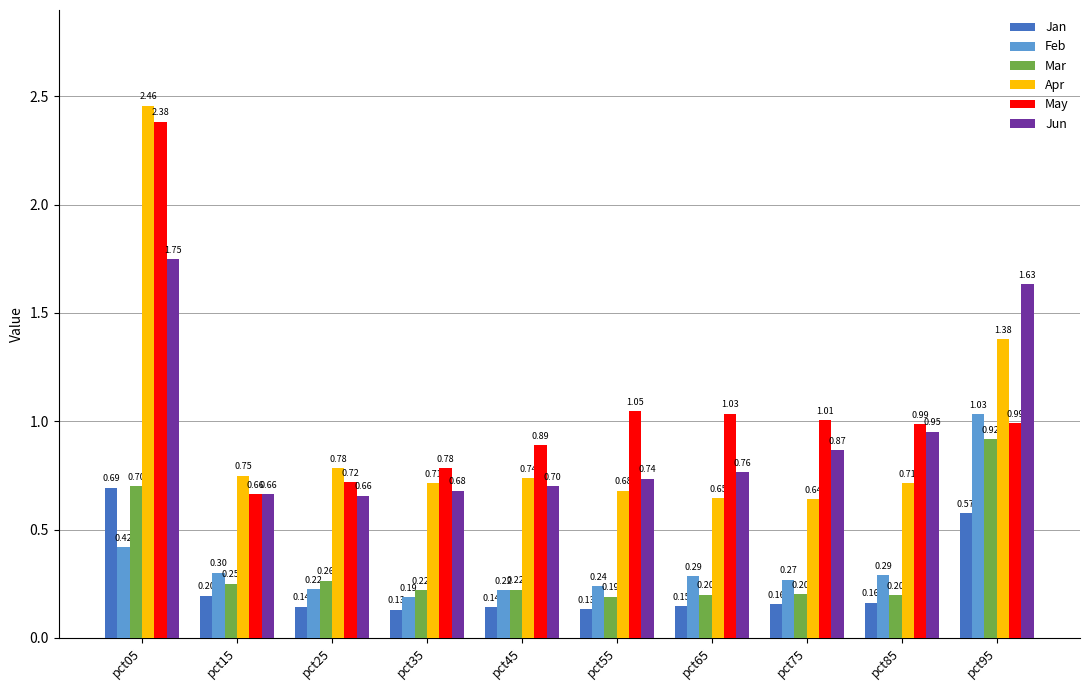

Count the number of data series in this chart.

6